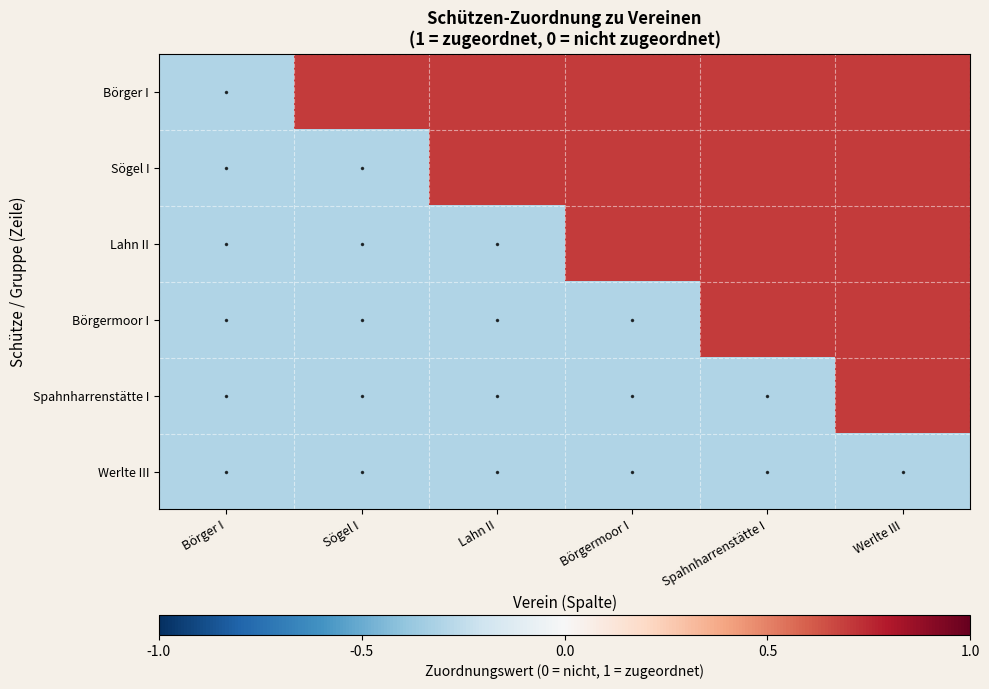

Reading left to right, what are all the values shown in this chart?

Börger I: Börger I=-0.3	Sögel I=0.7	Lahn II=0.7	Börgermoor I=0.7	Spahnharrenstätte I=0.7	Werlte III=0.7
Sögel I: Börger I=-0.3	Sögel I=-0.3	Lahn II=0.7	Börgermoor I=0.7	Spahnharrenstätte I=0.7	Werlte III=0.7
Lahn II: Börger I=-0.3	Sögel I=-0.3	Lahn II=-0.3	Börgermoor I=0.7	Spahnharrenstätte I=0.7	Werlte III=0.7
Börgermoor I: Börger I=-0.3	Sögel I=-0.3	Lahn II=-0.3	Börgermoor I=-0.3	Spahnharrenstätte I=0.7	Werlte III=0.7
Spahnharrenstätte I: Börger I=-0.3	Sögel I=-0.3	Lahn II=-0.3	Börgermoor I=-0.3	Spahnharrenstätte I=-0.3	Werlte III=0.7
Werlte III: Börger I=-0.3	Sögel I=-0.3	Lahn II=-0.3	Börgermoor I=-0.3	Spahnharrenstätte I=-0.3	Werlte III=-0.3